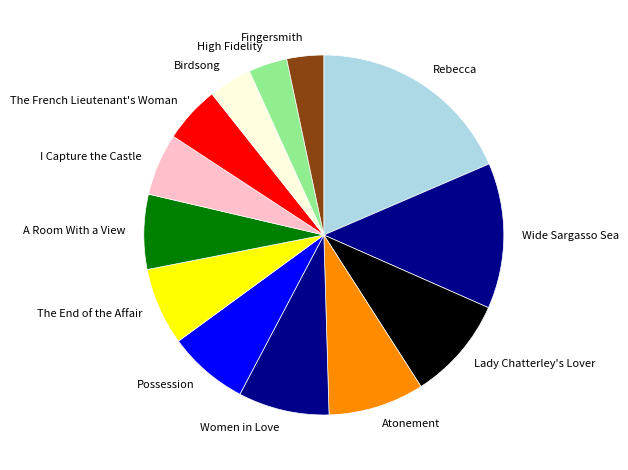

Which slice is the largest?

Rebecca